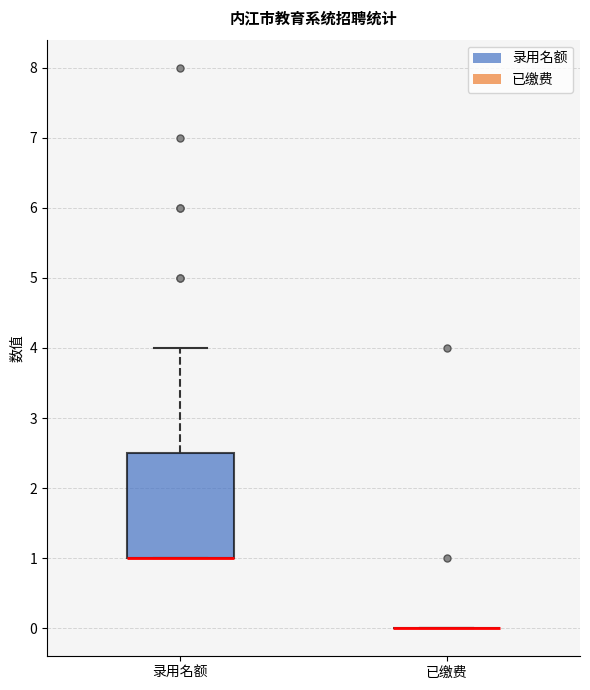

Reading left to right, transcribe this box plot: for each box, give where its median line is, the range the box spans, and where its two whiskers end, as read against the y-axis. The values are not printed on the chart, so give them approximately, as read against the axis.

录用名额: median 1.0 (drawn on the box's lower edge), box 1.0 to 2.5, whiskers 1.0 to 4.0
已缴费: box collapsed to a line at 0.0, whiskers 0.0 to 0.0